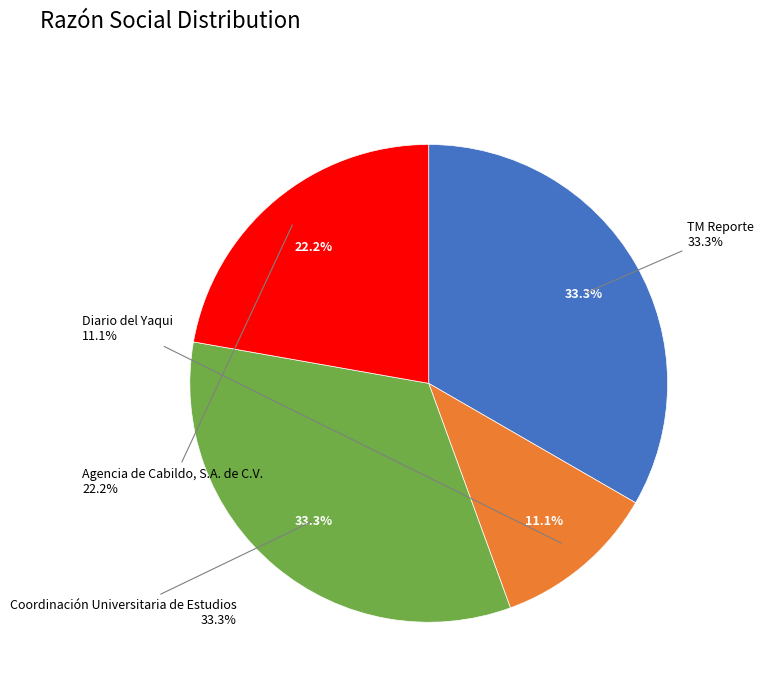

To the nearest percent, what percentage of the pie is Agencia de Cabildo, S.A. de C.V.?

22%